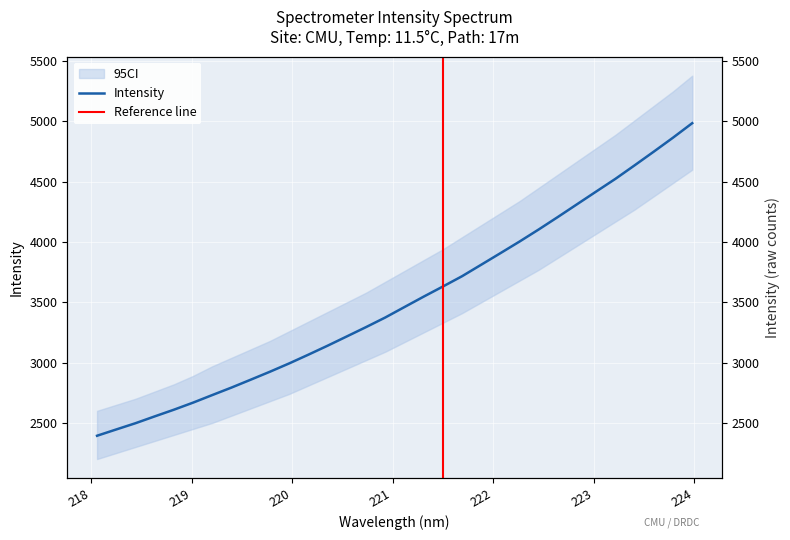

Rank the categories by value from highest to lowest.

223.9802, 223.7895, 223.5987, 223.408, 223.2172, 223.0264, 222.8355, 222.6447, 222.4538, 222.263, 222.0721, 221.8812, 221.6902, 221.4993, 221.3083, 221.1174, 220.9264, 220.7354, 220.5444, 220.3533, 220.1623, 219.9712, 219.7801, 219.589, 219.3979, 219.2067, 219.0156, 218.8244, 218.6332, 218.442, 218.2508, 218.0596